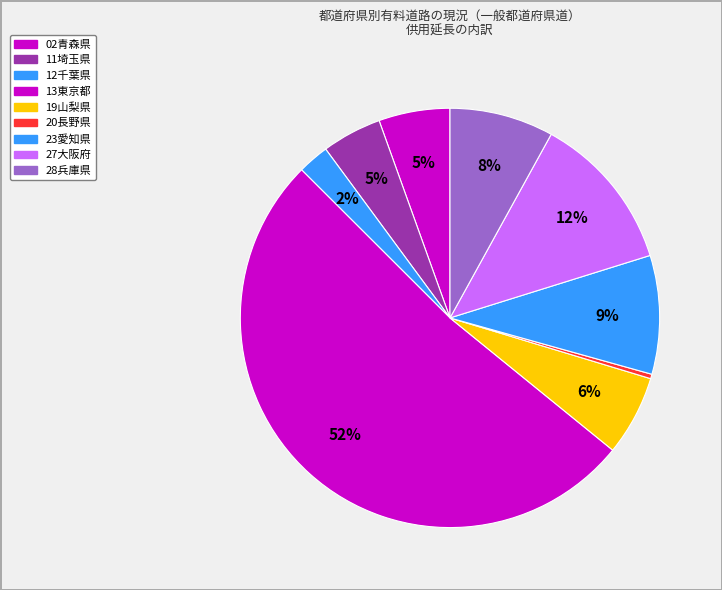

How many segments does this pie chart have?

9